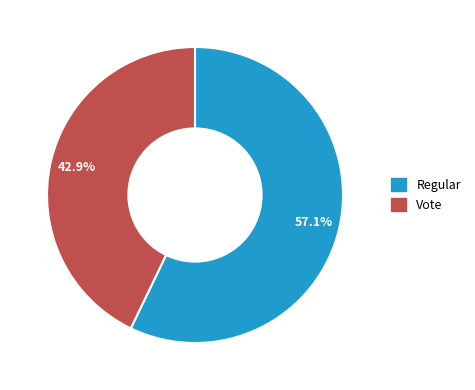

To the nearest percent, what percentage of the pie is Regular?

57%